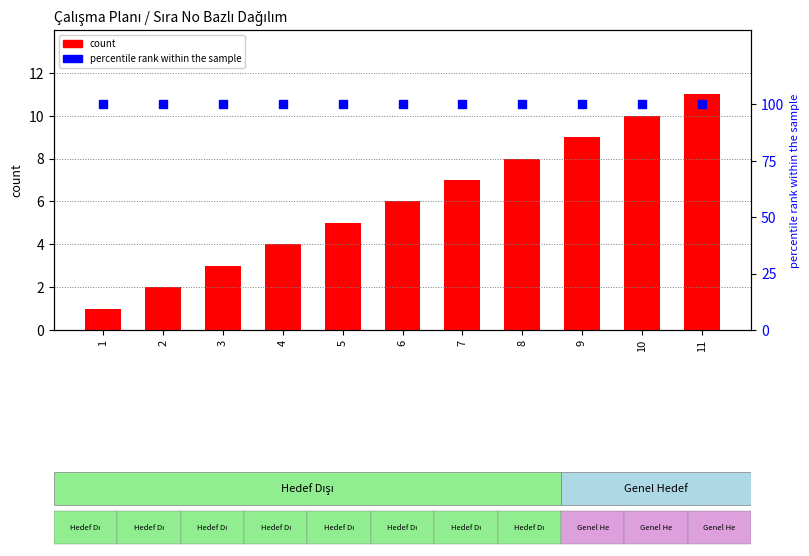

Which series has the largest Y range (max minus min)?

count